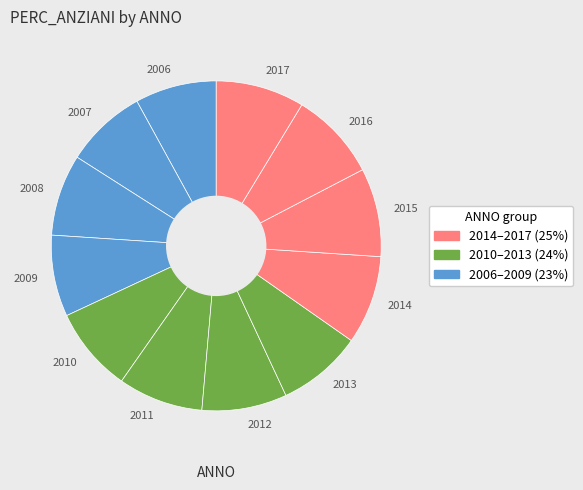

Combined, do 2016 and 2008 account for over 50%?

No